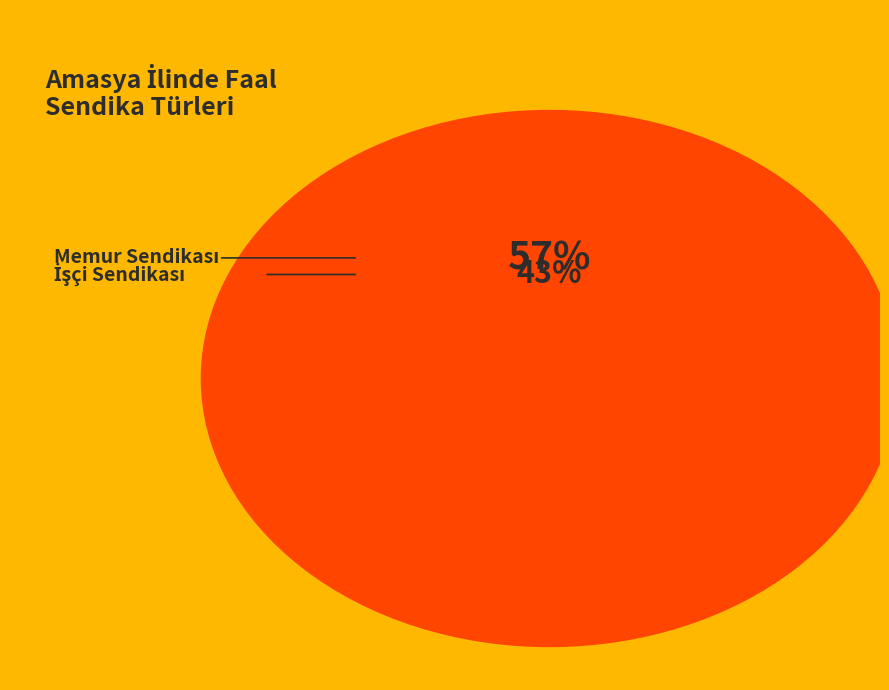

Combined, do İşçi Sendikası and Memur Sendikası account for over 50%?

Yes